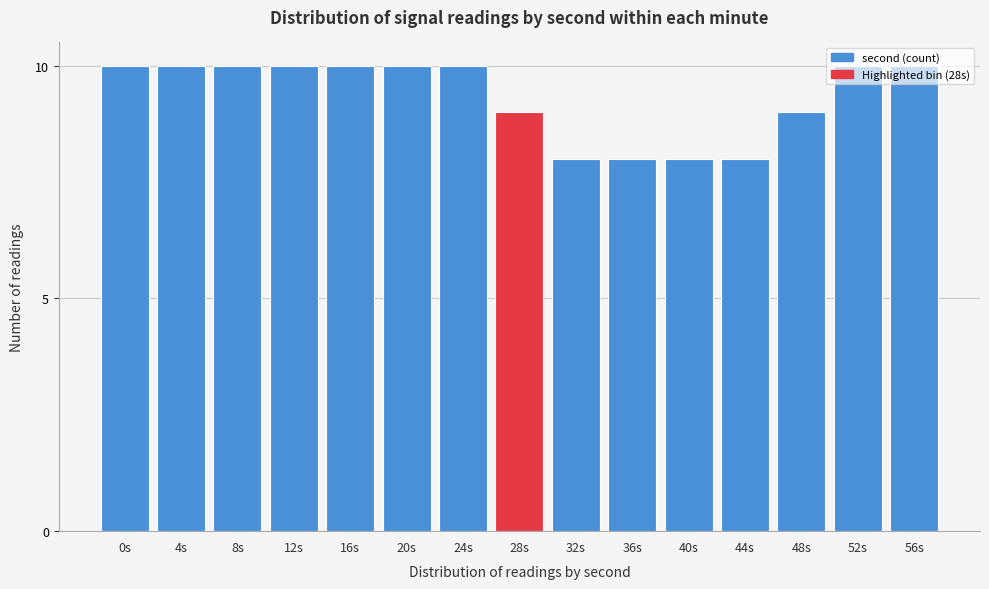

The chart shows a value of 8 at 32s. True or false?

True